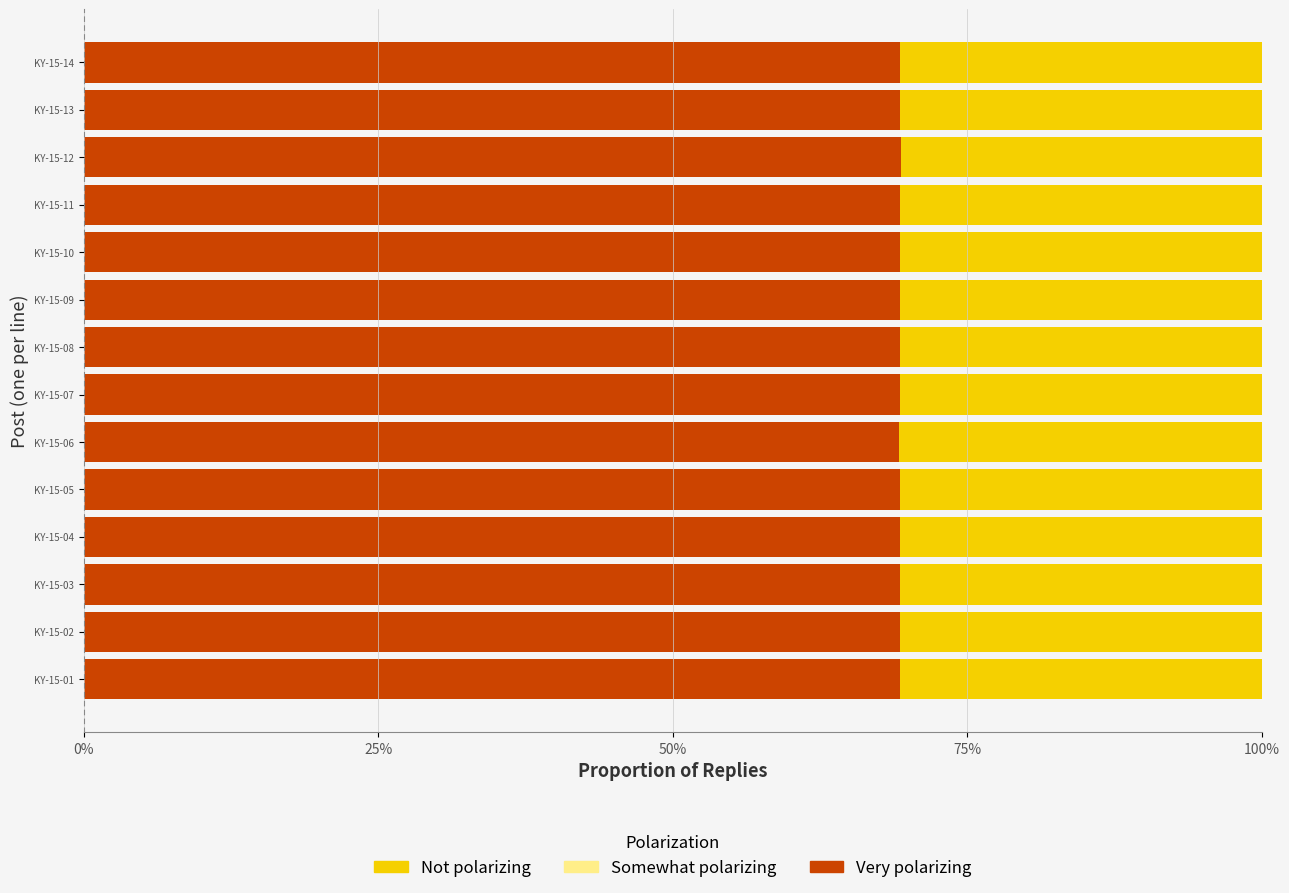

What is the total value across all series at KY-15-13?

100.0